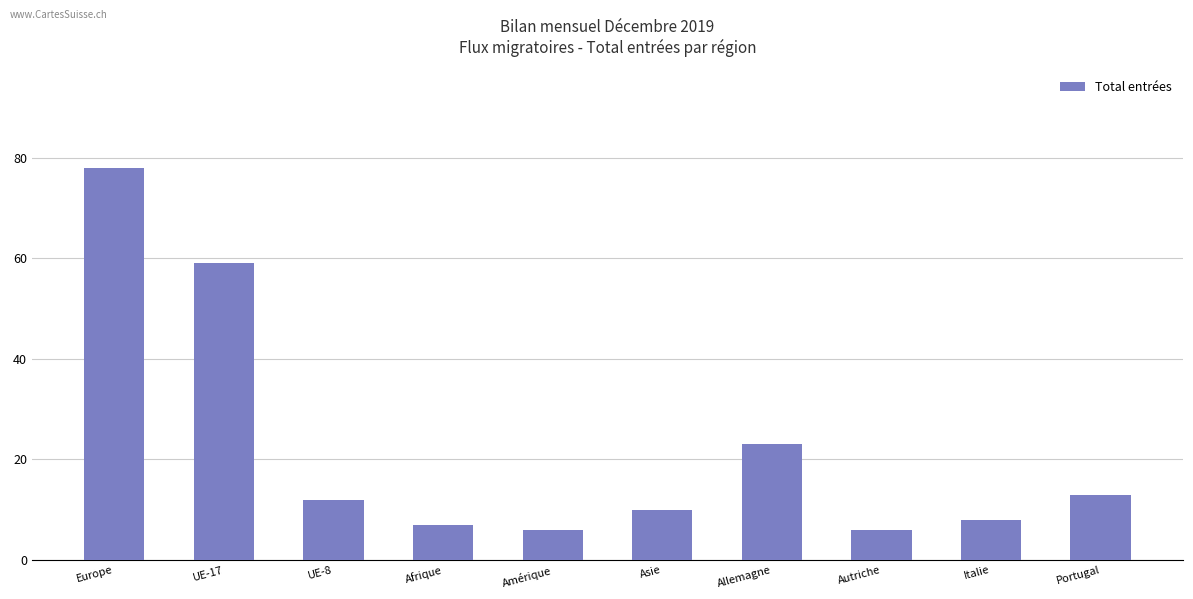

What is the value of the 6th bar from the left?

10